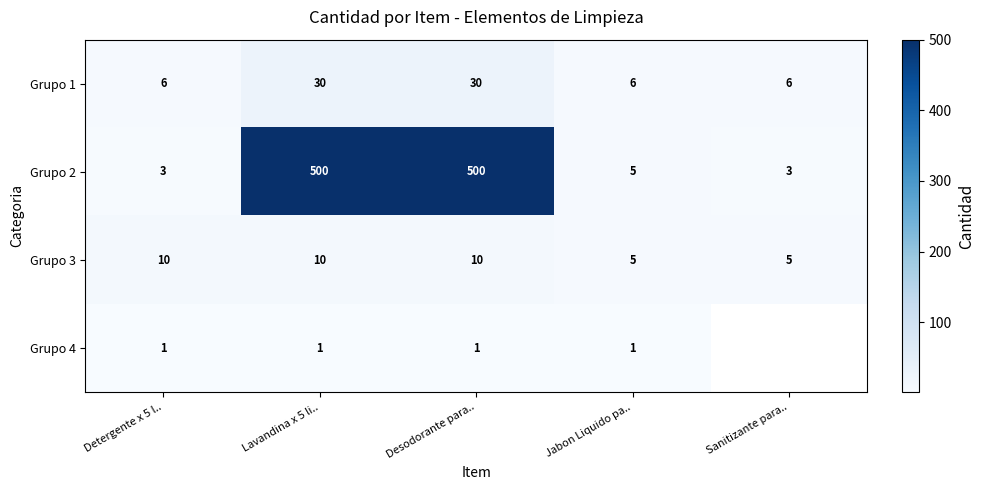

How many data points in Grupo 2 are less than 5?

2